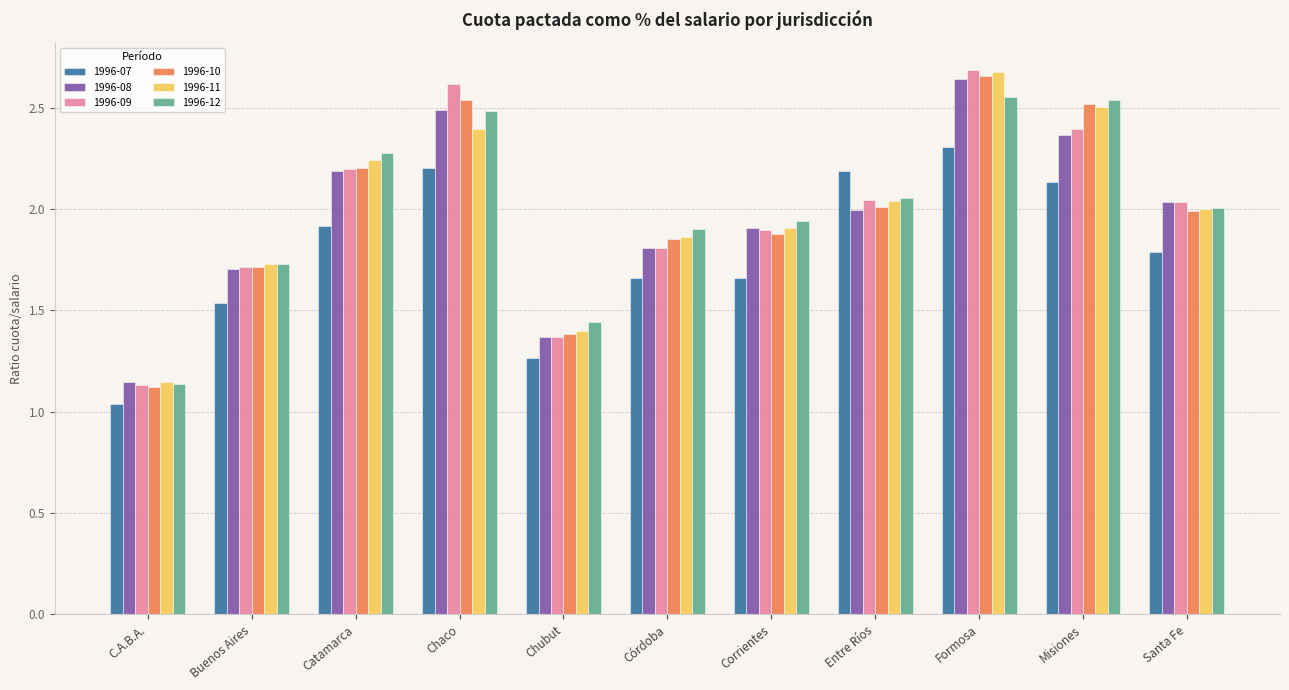

Is the value of 1996-12 at Santa Fe greater than the value of 1996-09 at Catamarca?

No